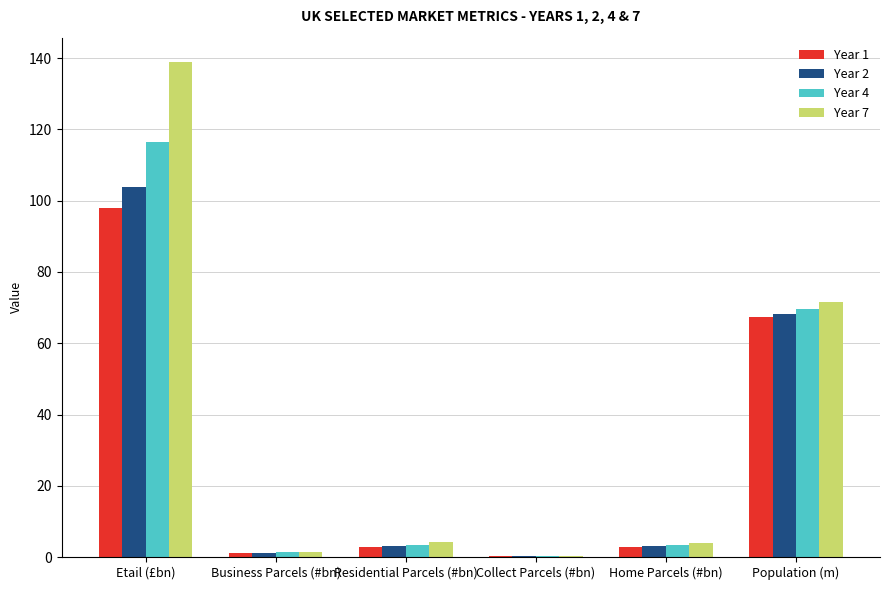

Is it true that Year 4 equals 3.3 at Home Parcels (#bn)?

True